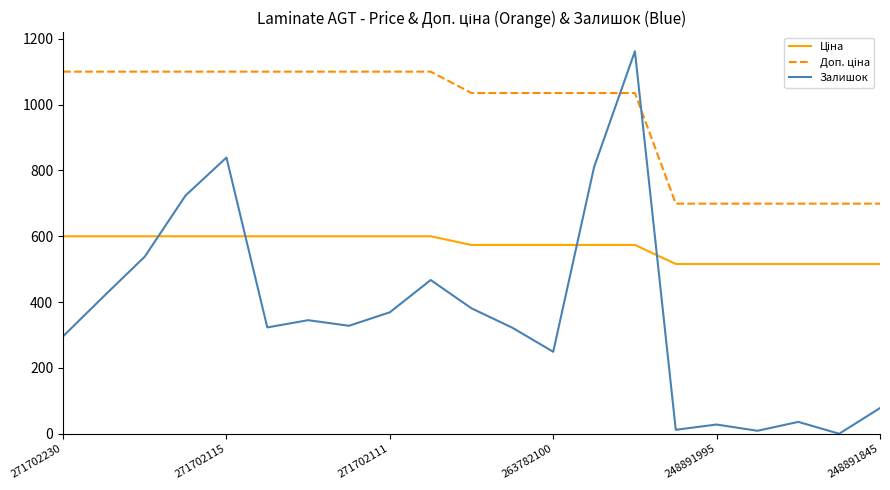

What is the maximum value for Залишок?

1162.0